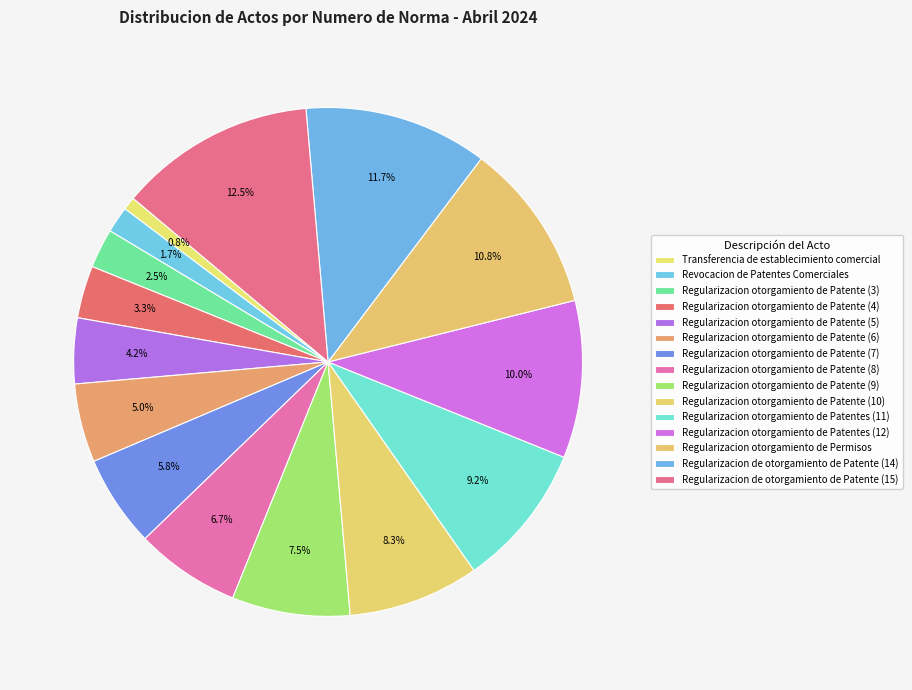

Count the number of slices in the pie.

15